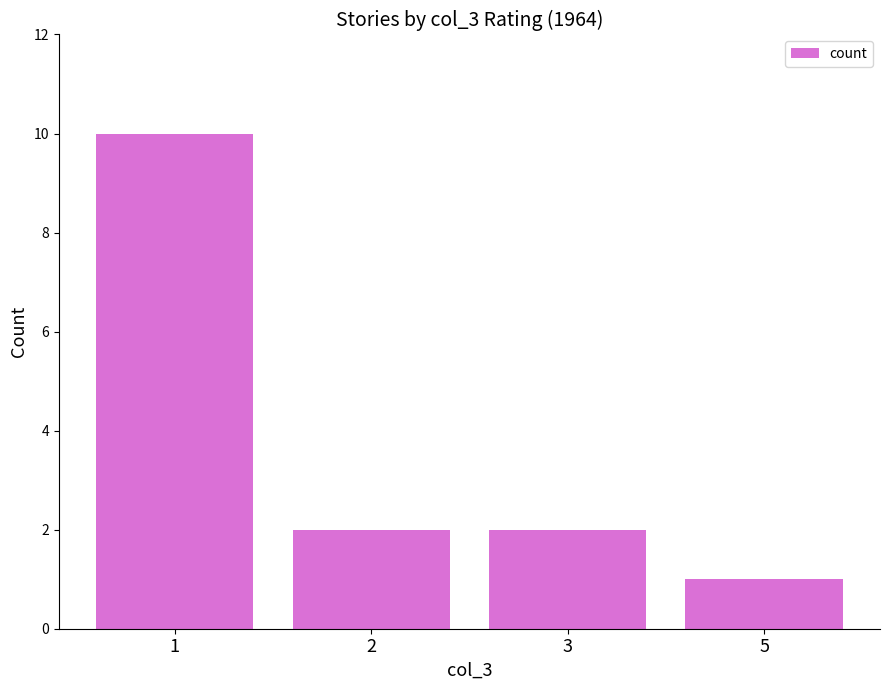

Read the value at 5.

1